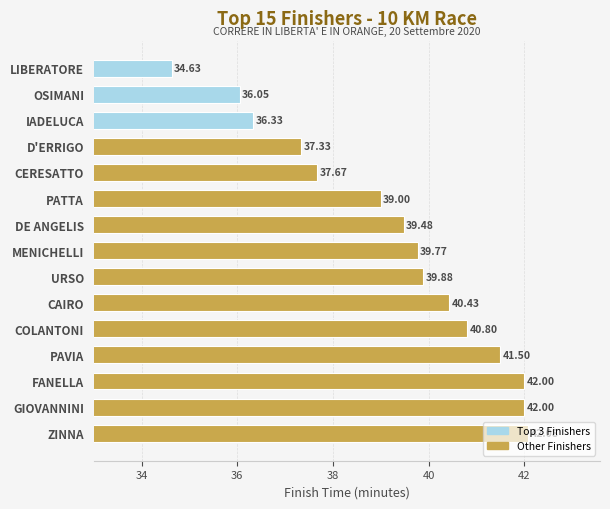

What is the difference between the second highest and minimum values?

7.4